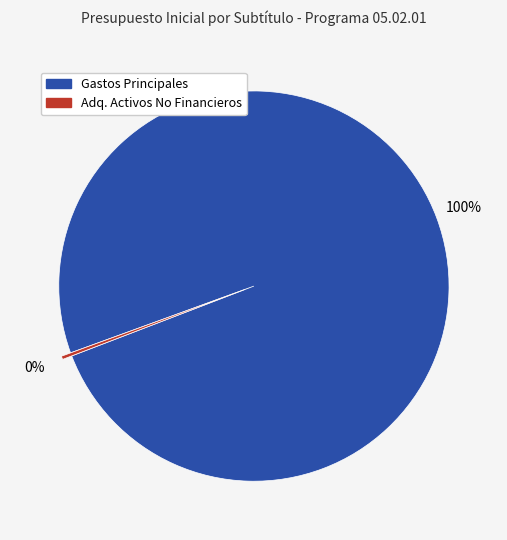

Does any single category account for the majority?

Yes